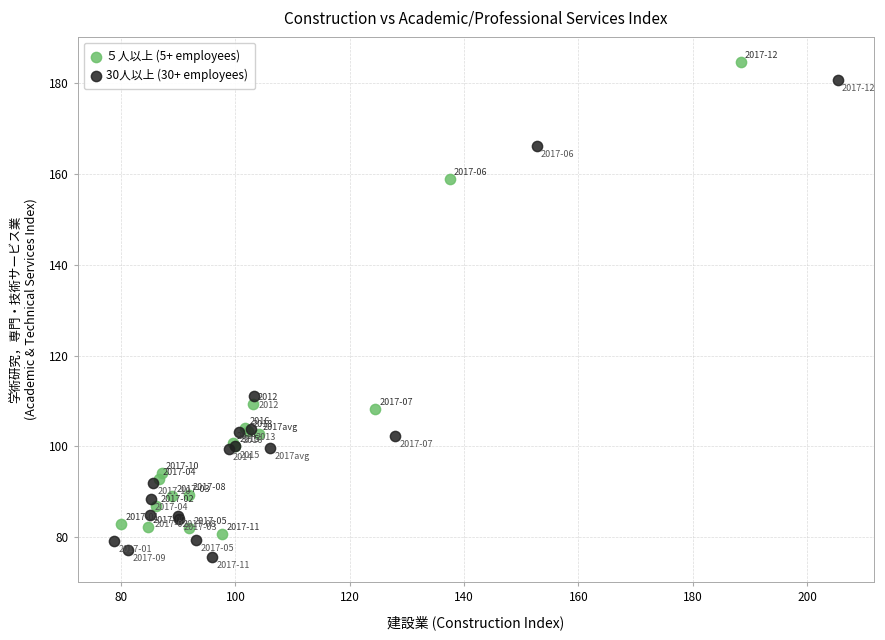

Which series contains the lowest Y value?

30人以上 (30+ employees)